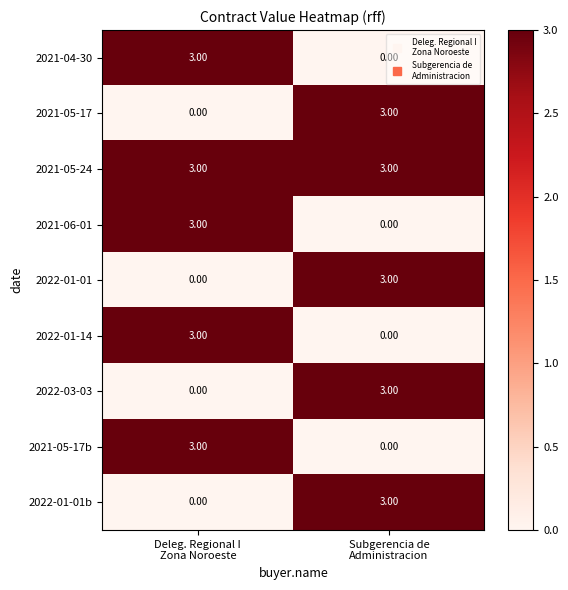

What is the sum of all 2021-04-30 values?

3